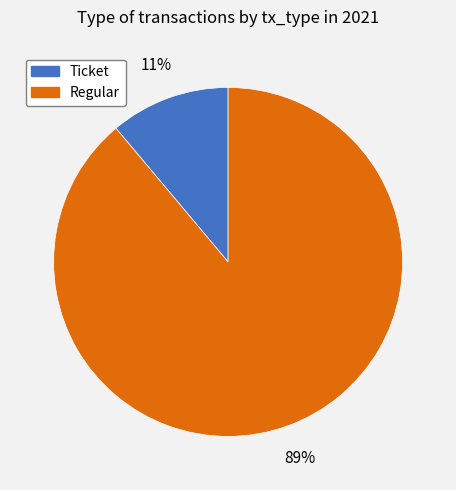

Which slice is the smallest?

Ticket